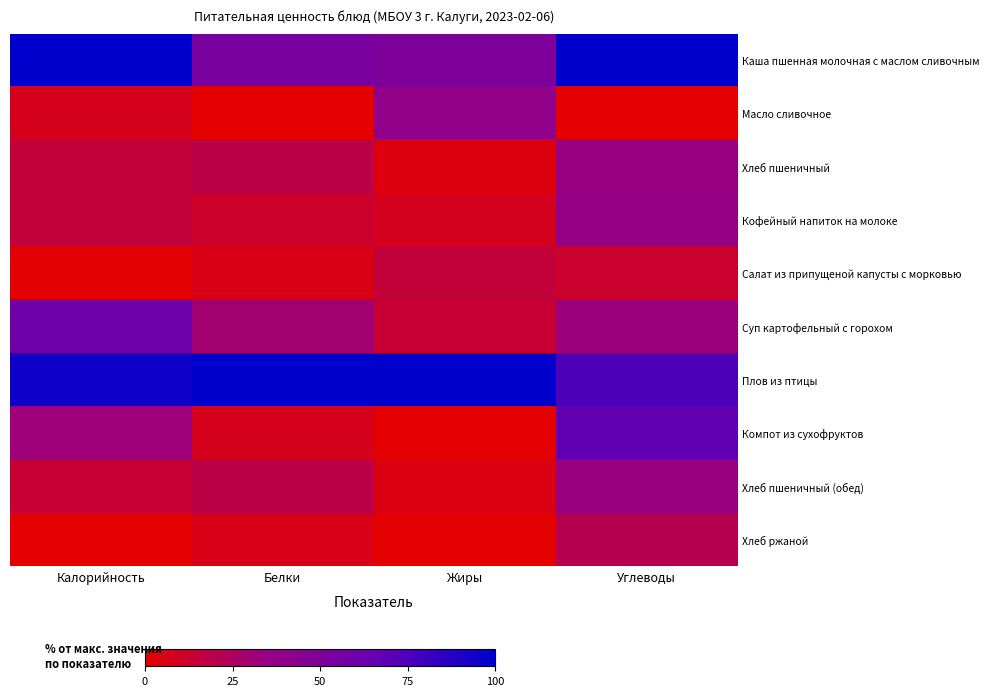

What is the total value across all series at Углеводы?

413.1